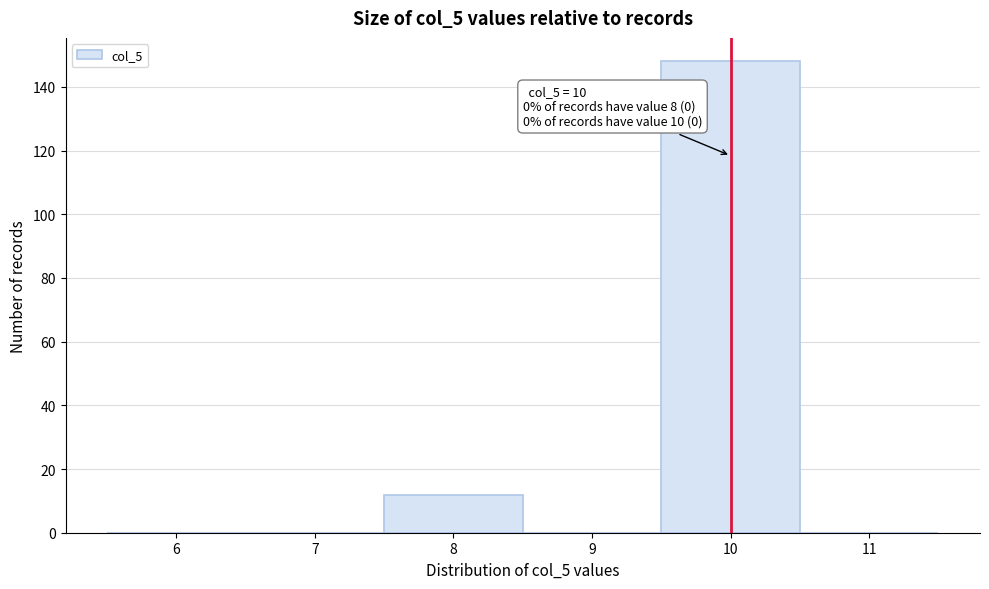

Which range on the x-axis has the tallest bar?

9.5 to 10.5